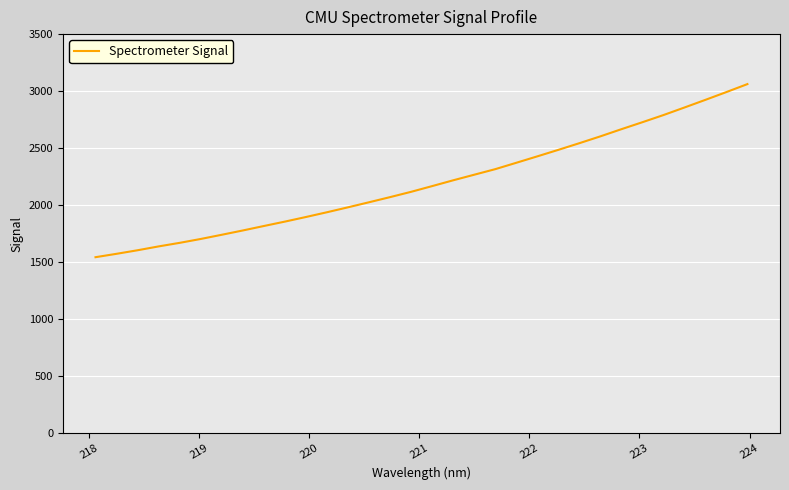

What is the smallest value displayed?

1544.6